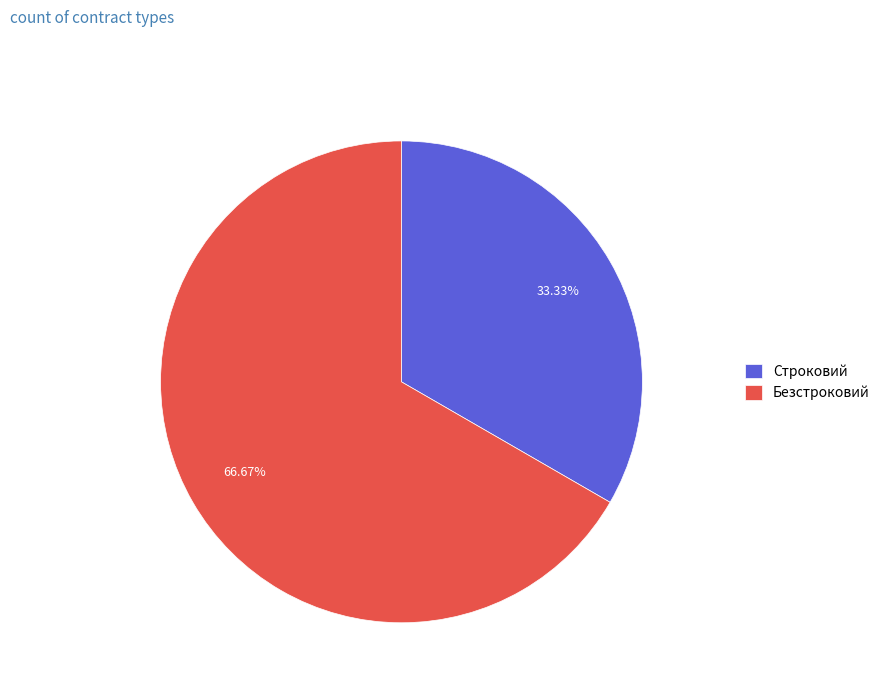

Which slice is the largest?

Безстроковий